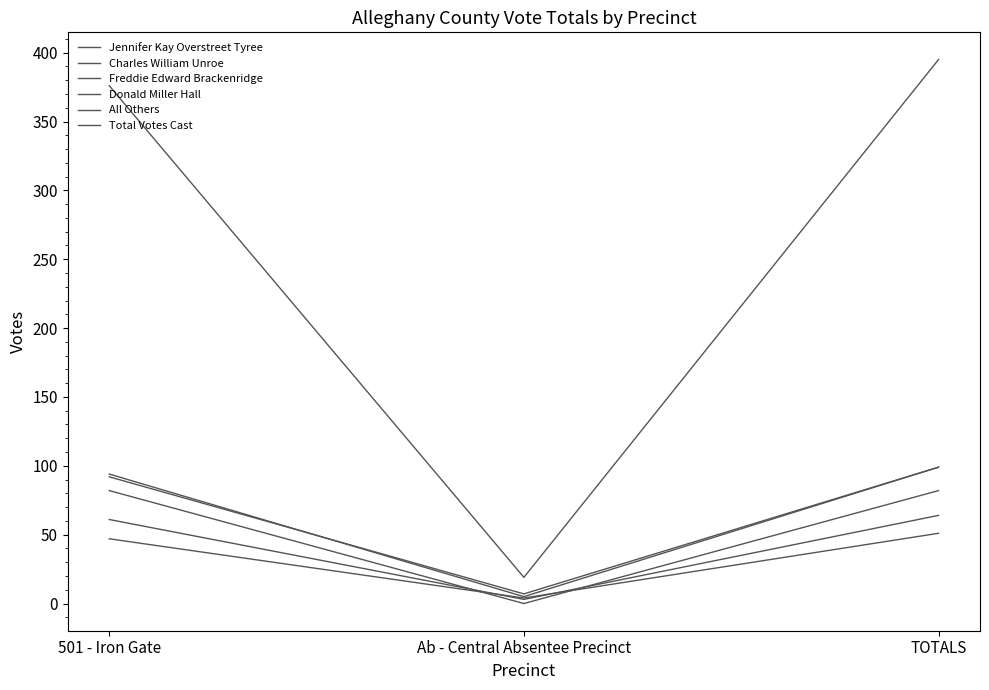

Reading right to left, extract all data points from this chart.

Jennifer Kay Overstreet Tyree: 99	5	94
Charles William Unroe: 82	0	82
Freddie Edward Brackenridge: 64	3	61
Donald Miller Hall: 51	4	47
All Others: 99	7	92
Total Votes Cast: 395	19	376